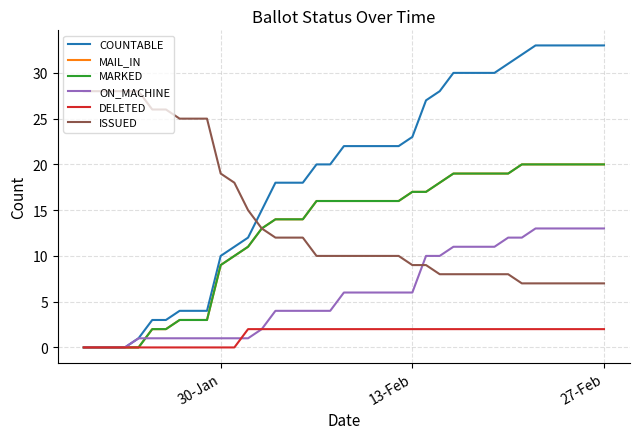

What is the difference between the maximum and minimum values in the MARKED series?

20